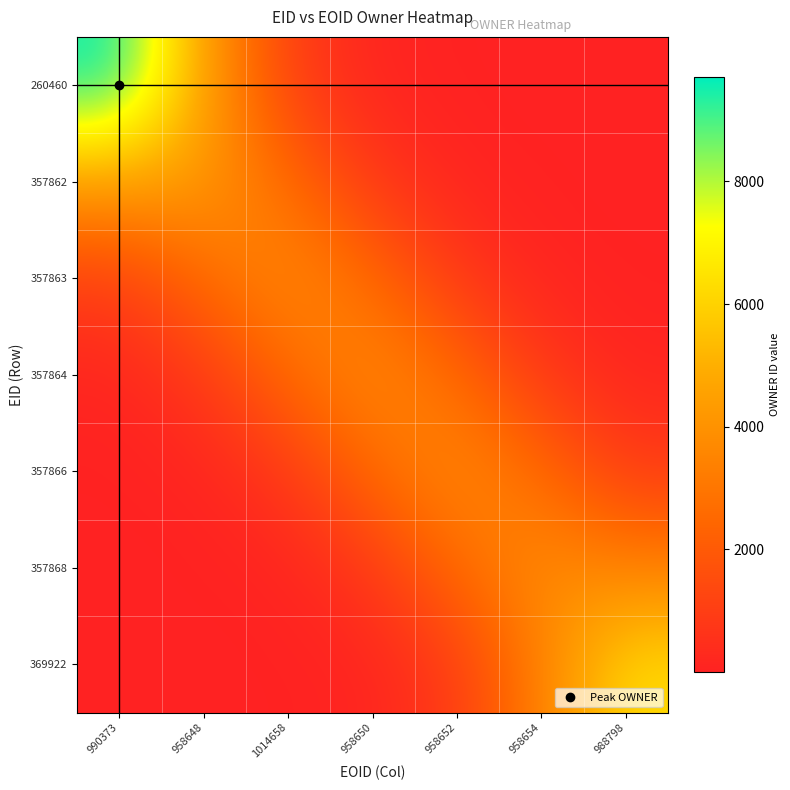

At which category is the sum across all series the highest?

990373